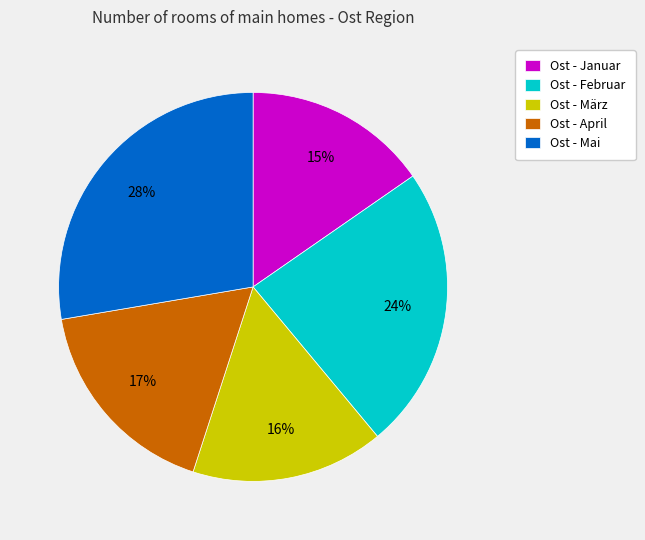

How many slices are in this pie chart?

5